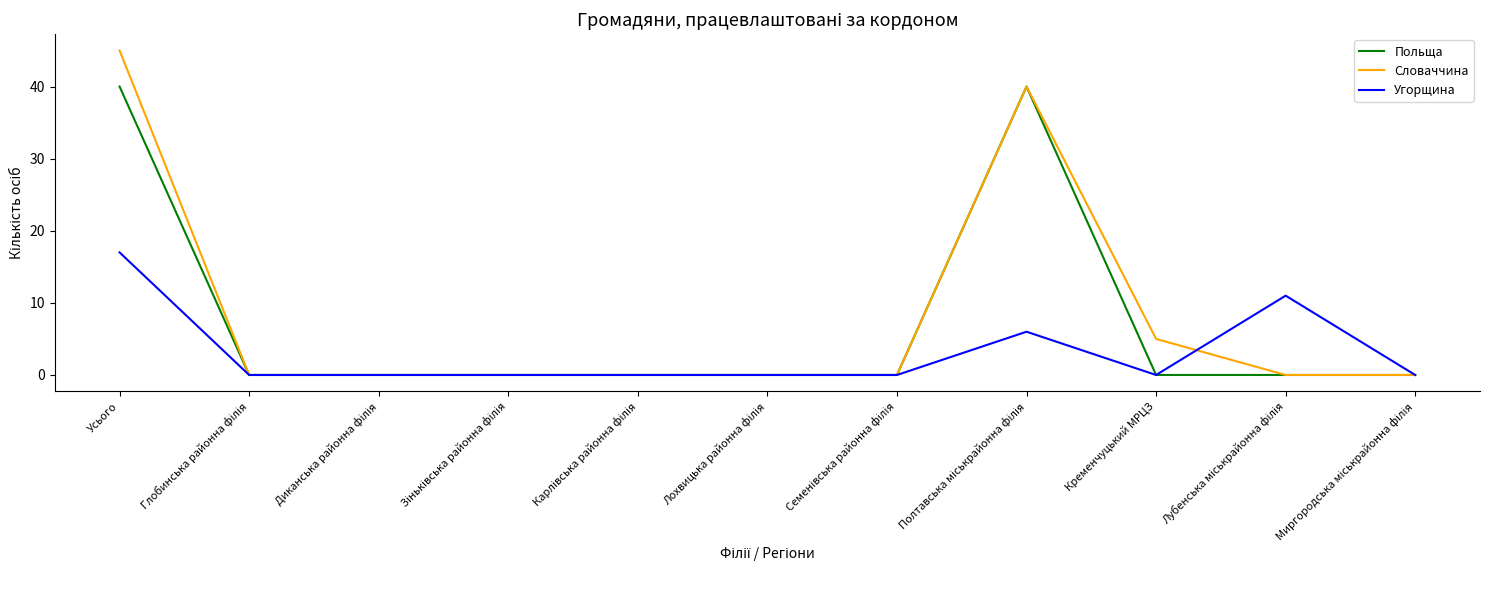

How many lines are shown in the chart?

3